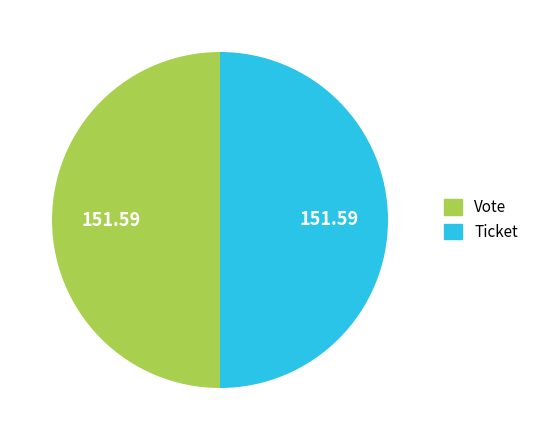

Do Vote and Ticket together represent more than half of the pie?

Yes